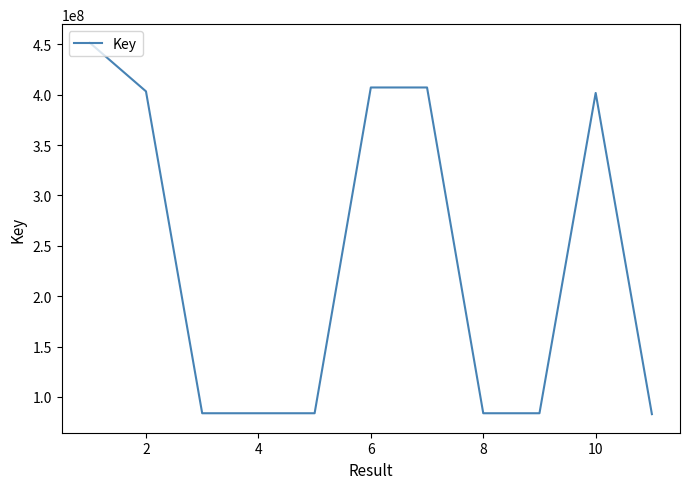

What is the smallest value displayed?

82945372